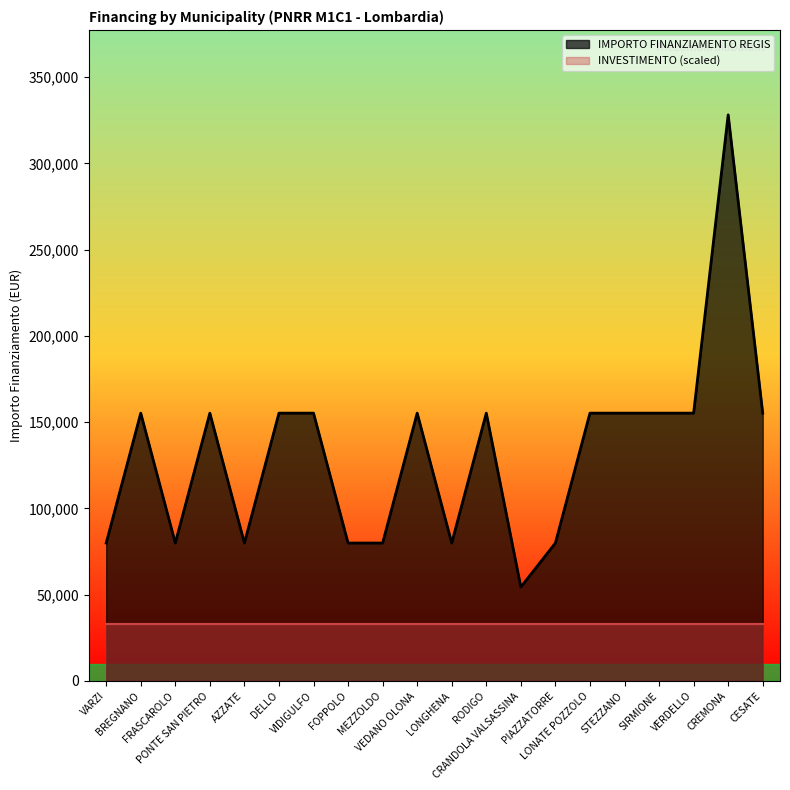

How many points are higher than both their immediate neighbors (excluding endpoints)?

5